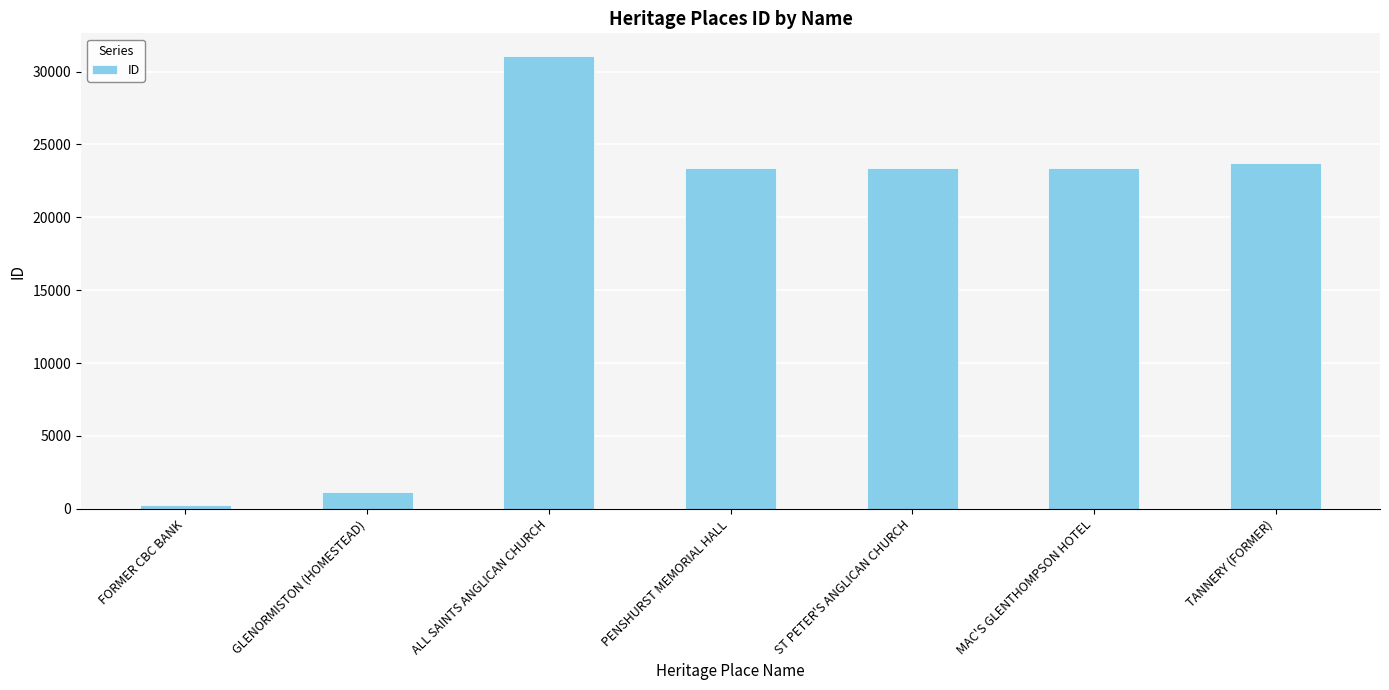

What is the label of the 6th bar from the left?

MAC'S GLENTHOMPSON HOTEL